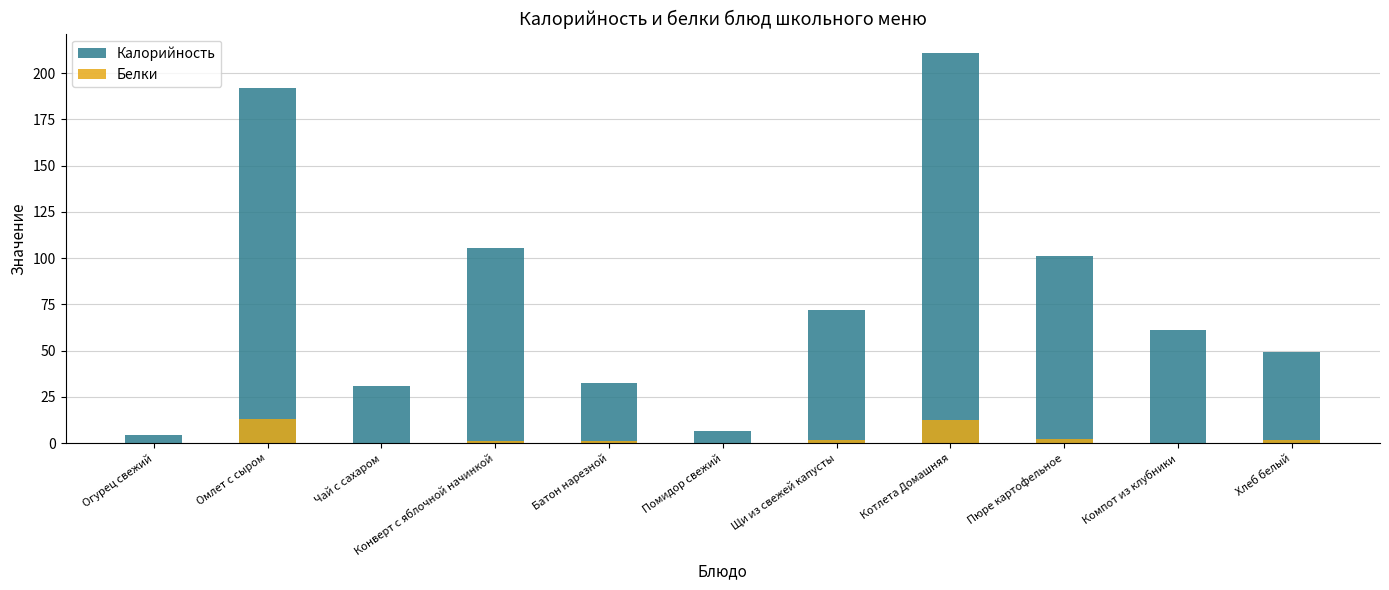

What is the sum of the Белки values at Пюре картофельное and Хлеб белый?

3.6